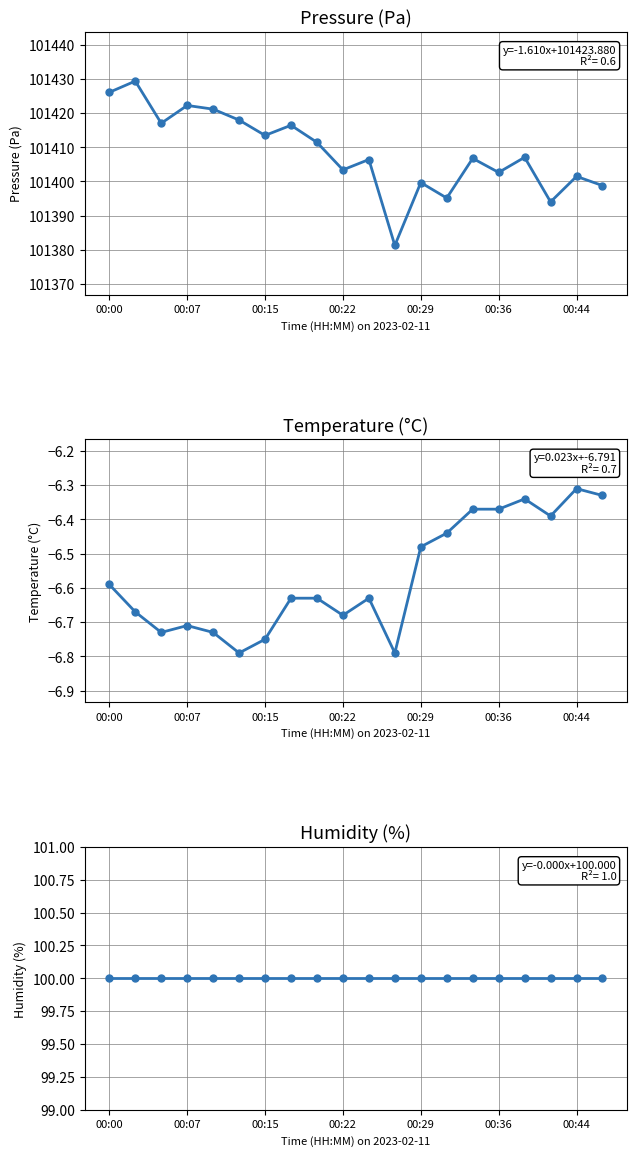

True or false: temperature has more than 2 interior local peaks.

True